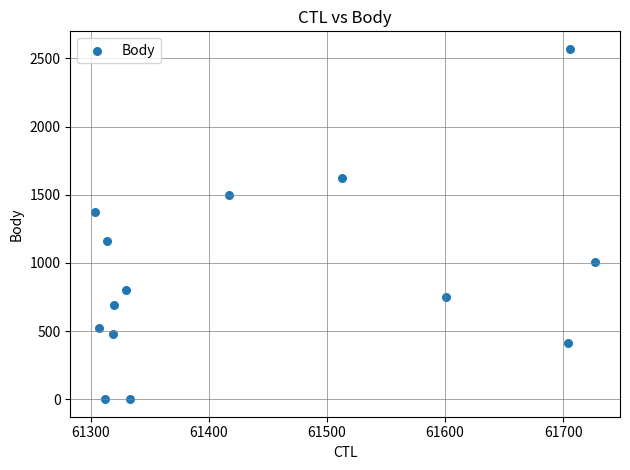

What is the range of X values (max minus min)?

423